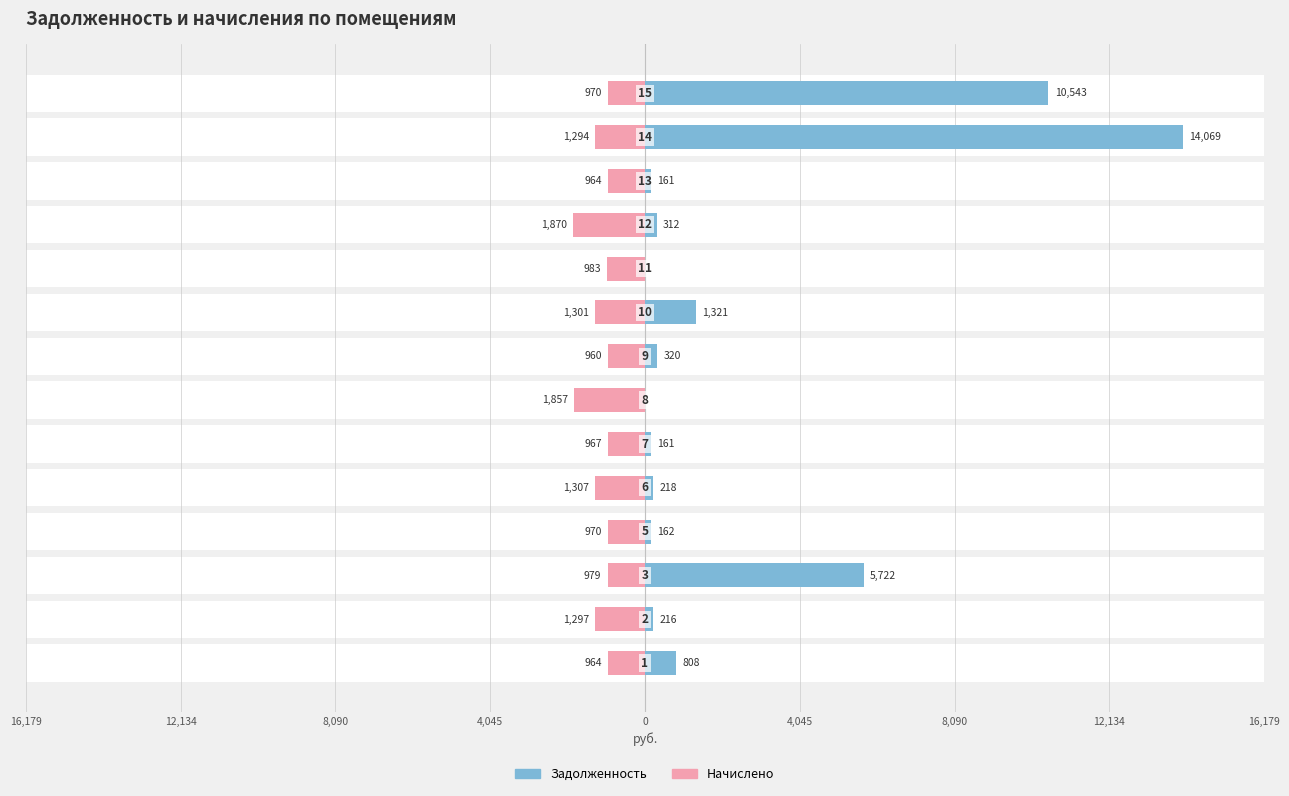

At 11, list the series in order from smallest to largest.

nachisleno, zadolzhennost